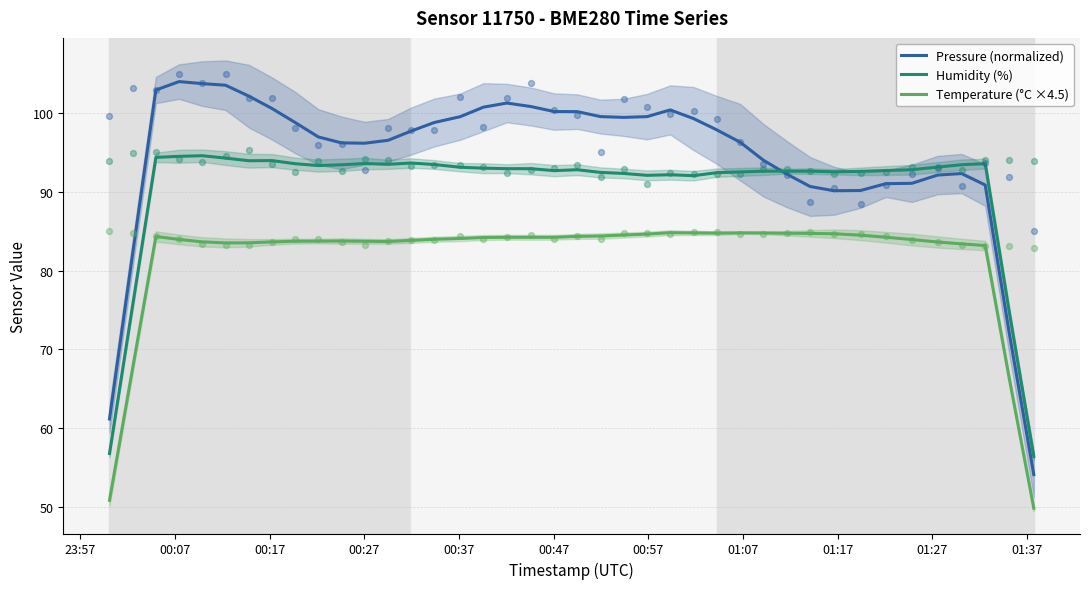

Which series has the widest spread of Y values?

Pressure (normalized)